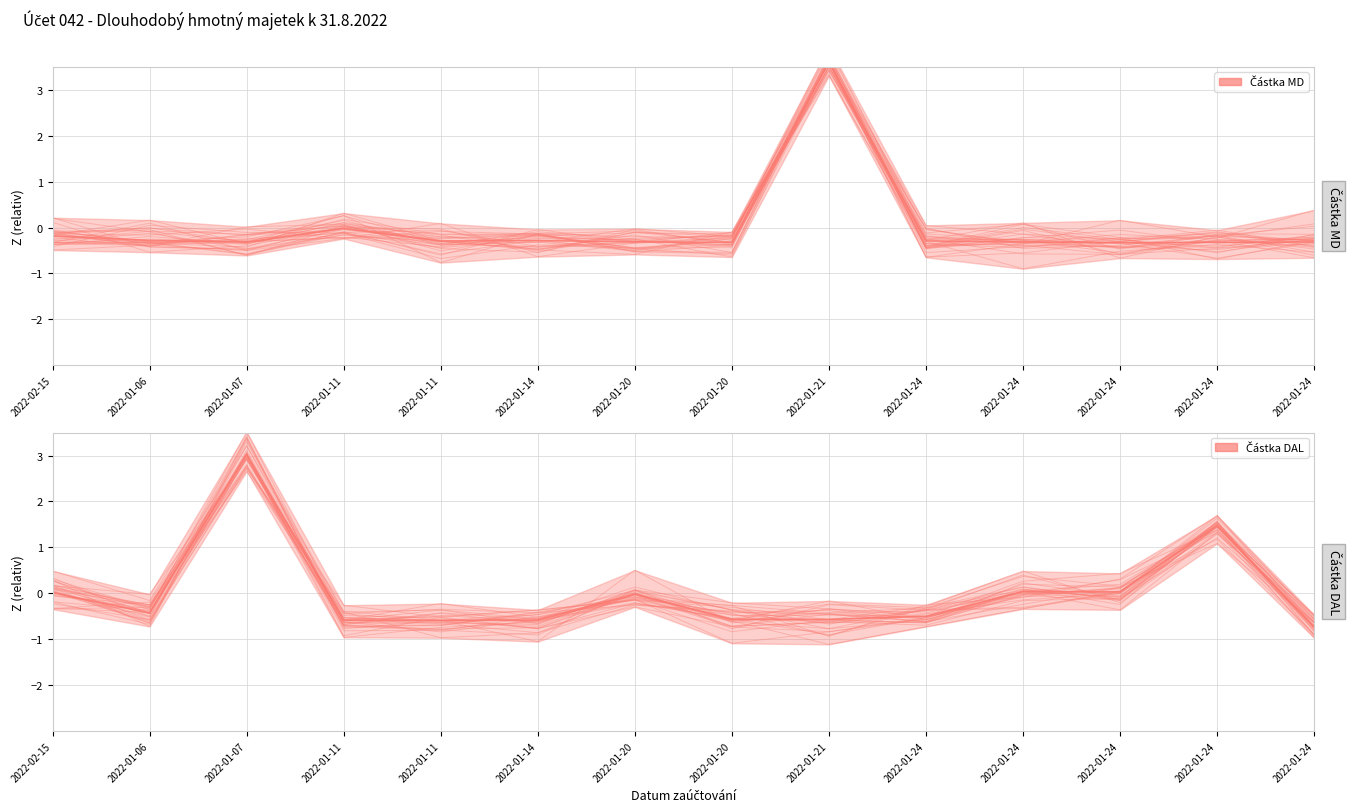

Which series ends up on top after the final intersection of Částka DAL and Částka MD?

Částka MD